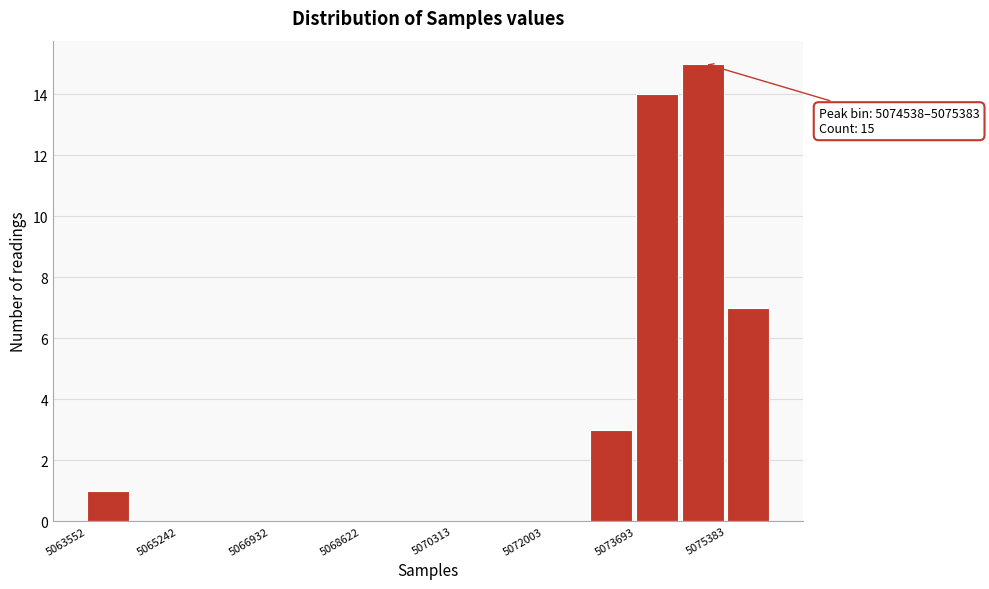

Over which range of the x-axis is the bar tallest?

5074600 to 5075400